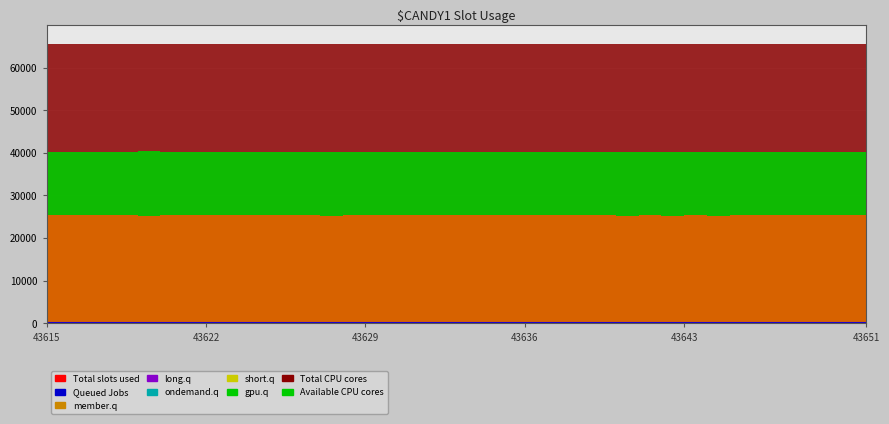

How many data points does each series have?

37